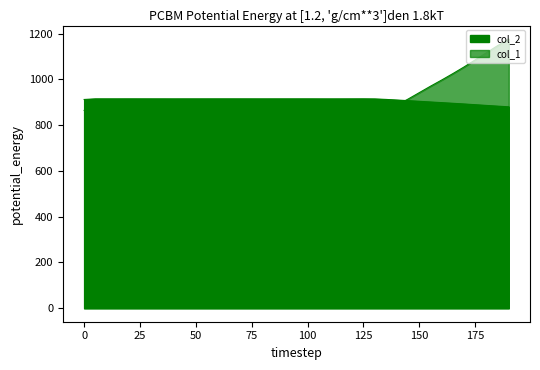

What is the difference between the maximum and minimum values in the col_2 series?

34.9